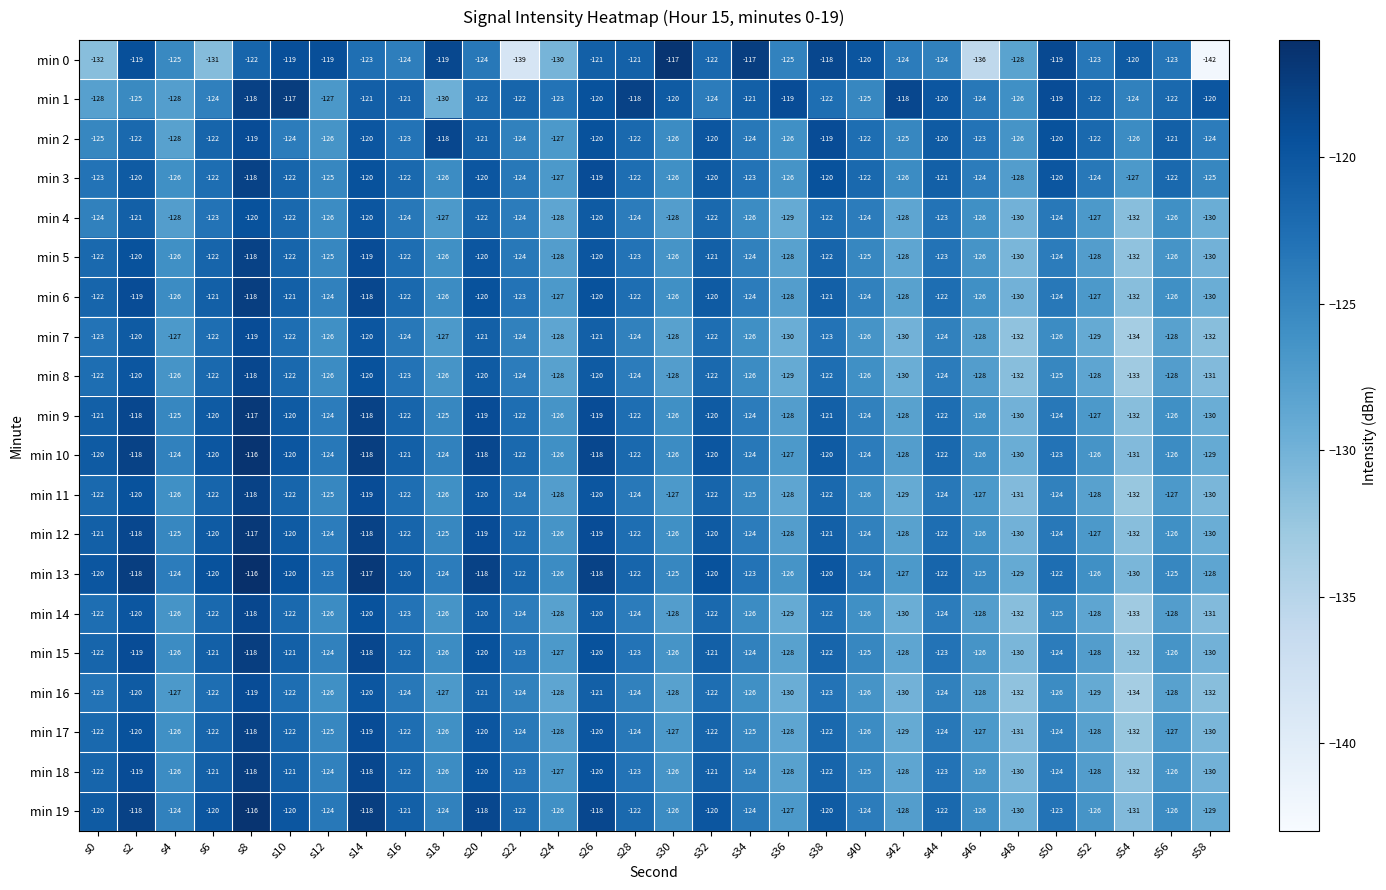

At which label does min 14 reach its minimum?

s54